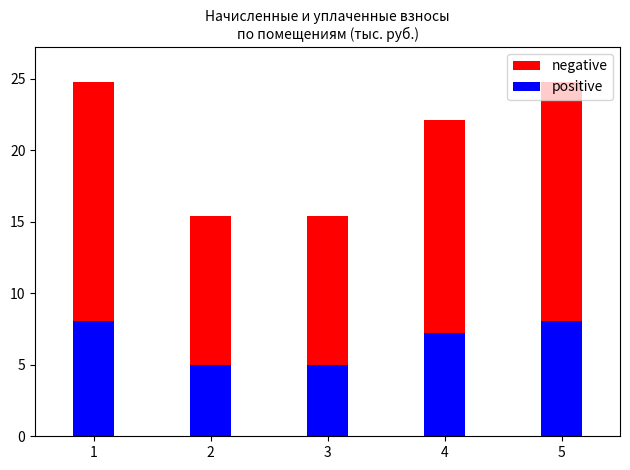

At how many categories does at least one series exceed 21?

3